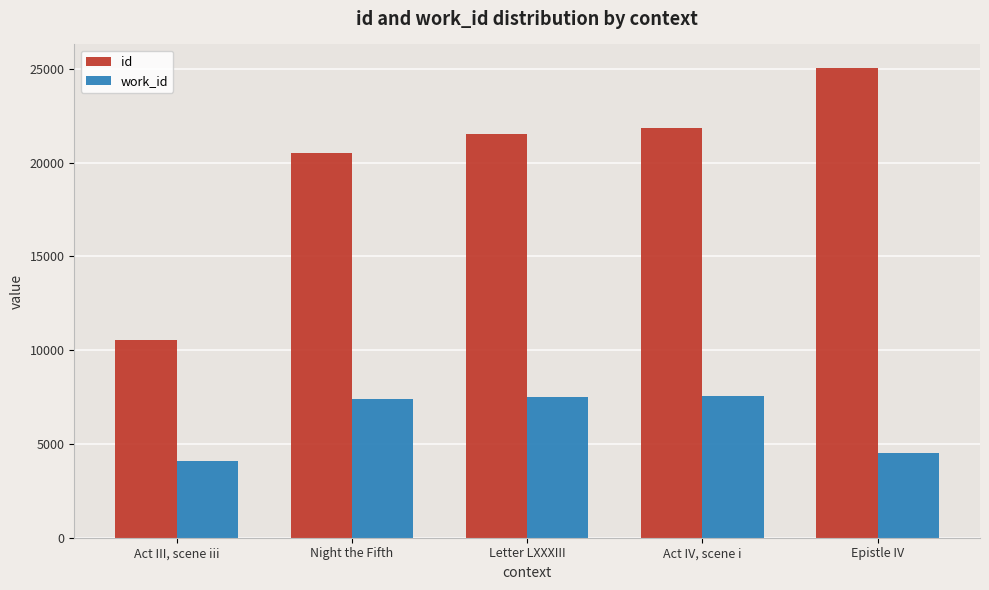

What is the difference between the second highest and minimum values in the work_id series?

3412